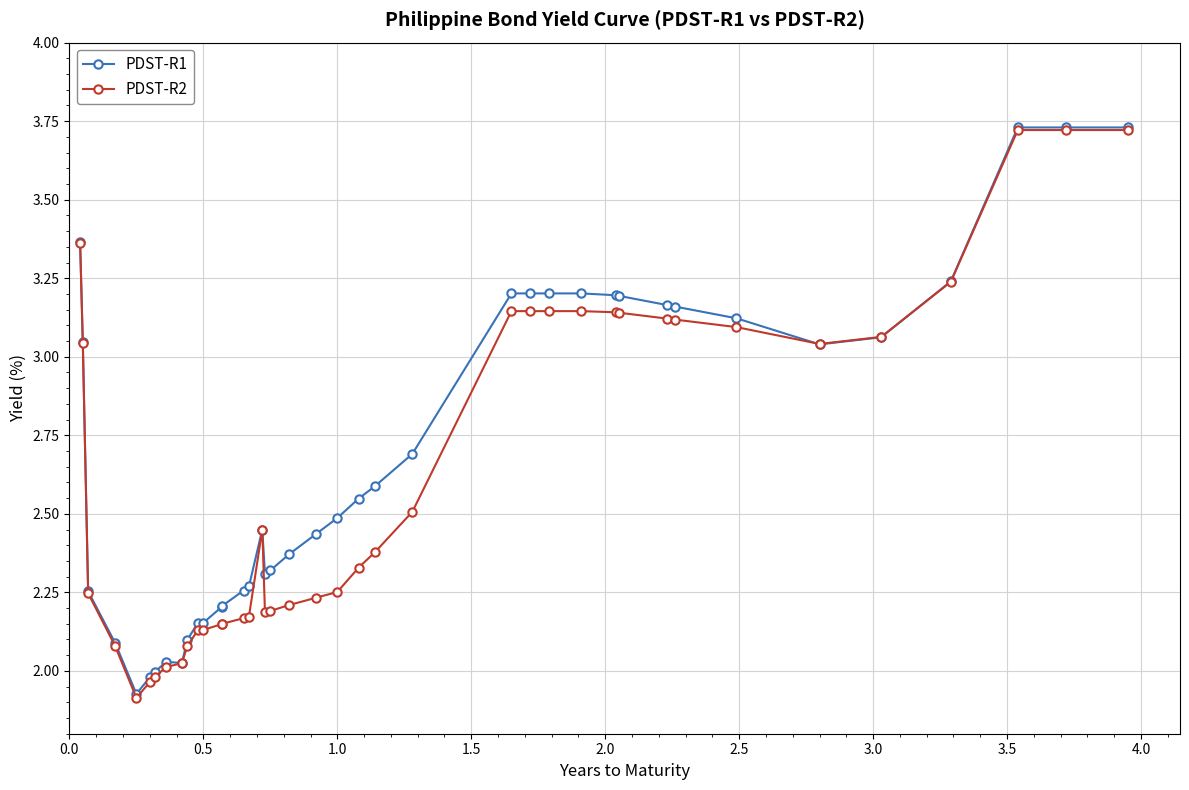

How many times do PDST-R2 and PDST-R1 cross each other?

2